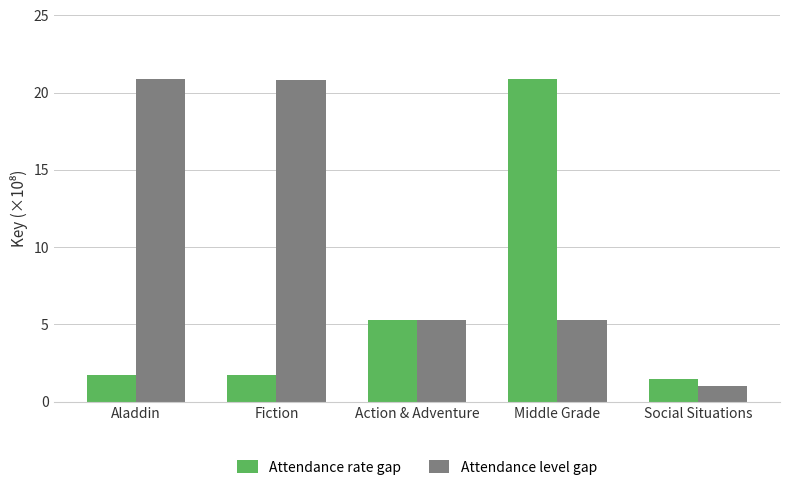

What is the value of the Attendance rate gap bar at the 5th from the left?

1.5